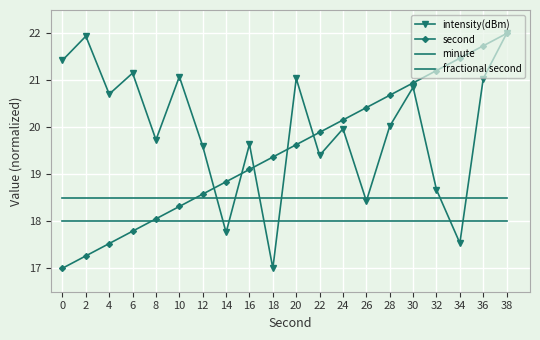

Does the chart have visible grid lines?

Yes